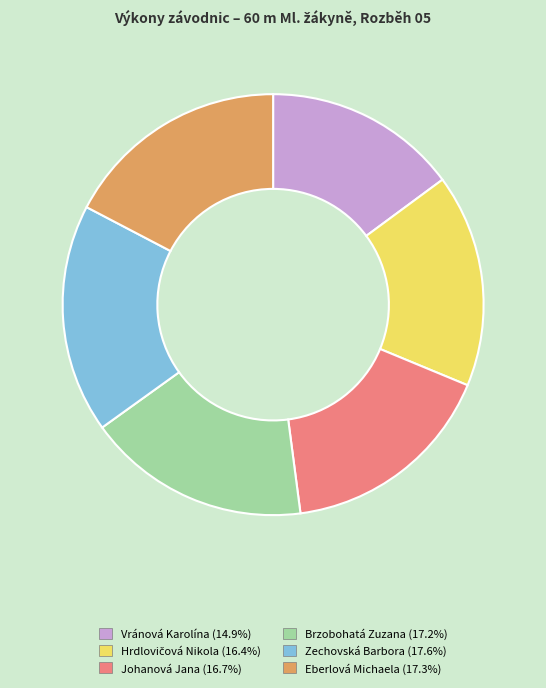

Is there a majority slice in this chart?

No